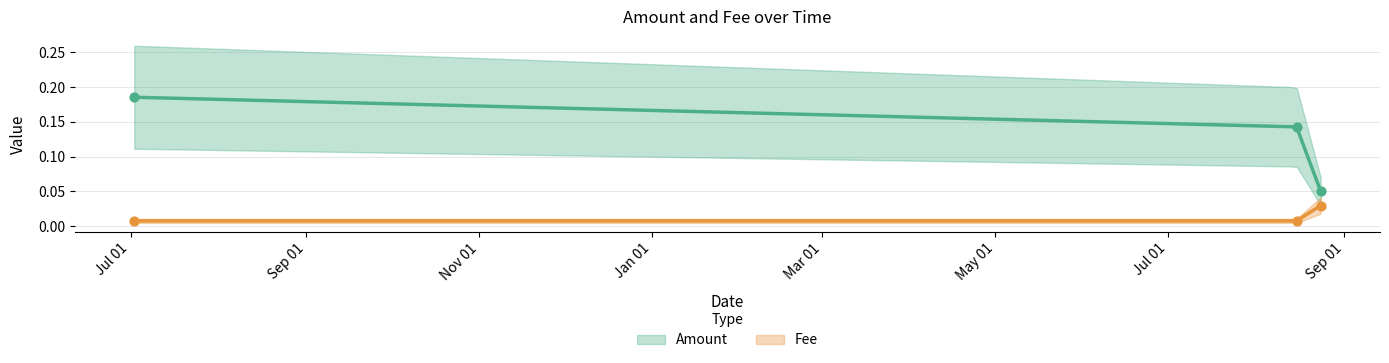

Is the value of Amount at 2020-08-23 16:42:24 greater than the value of Fee at 2019-07-02 07:48:47?

Yes